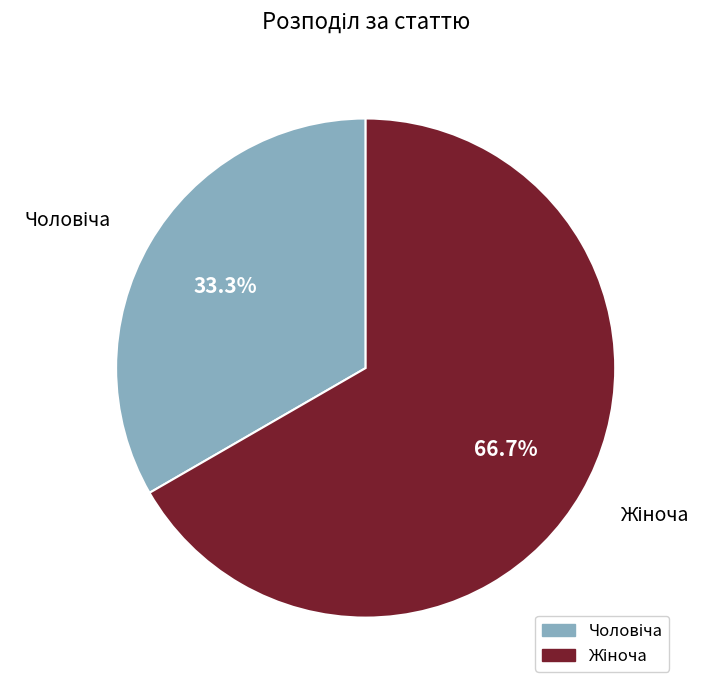

Does any single category account for the majority?

Yes